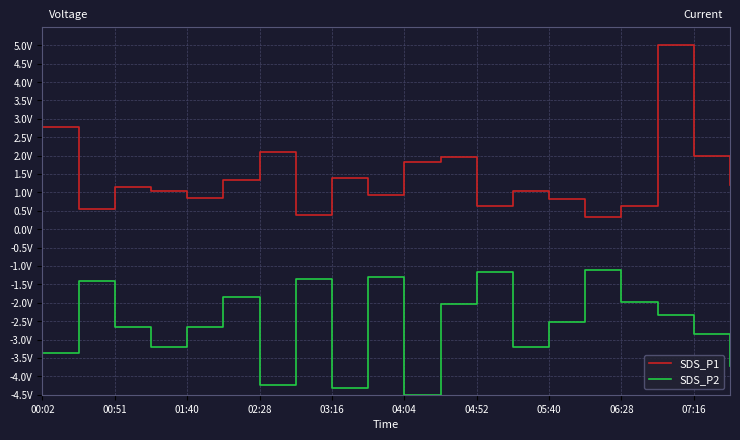

What are all the series names shown in the legend?

SDS_P1, SDS_P2